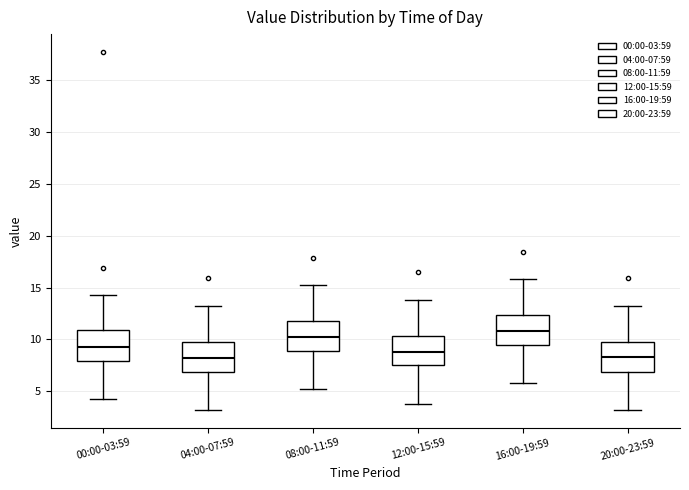

Where does the upper whisker of the box for 00:00-03:59 end on the y-axis? The values are not printed on the chart, so give them approximately, as read against the axis.

14.5